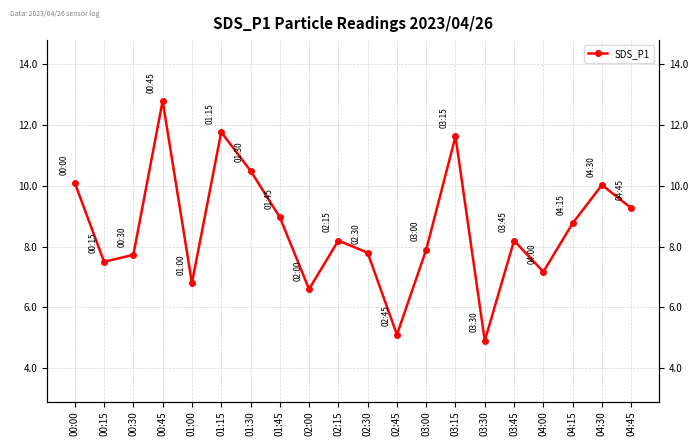

What is the label of the 1st point from the left?

00:00